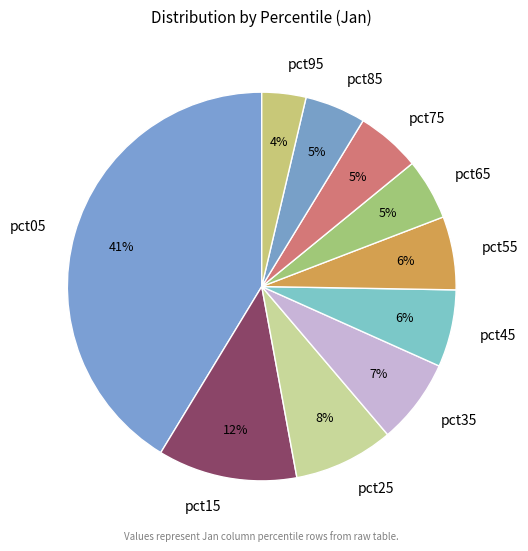

Combined, do pct95 and pct35 account for over 50%?

No